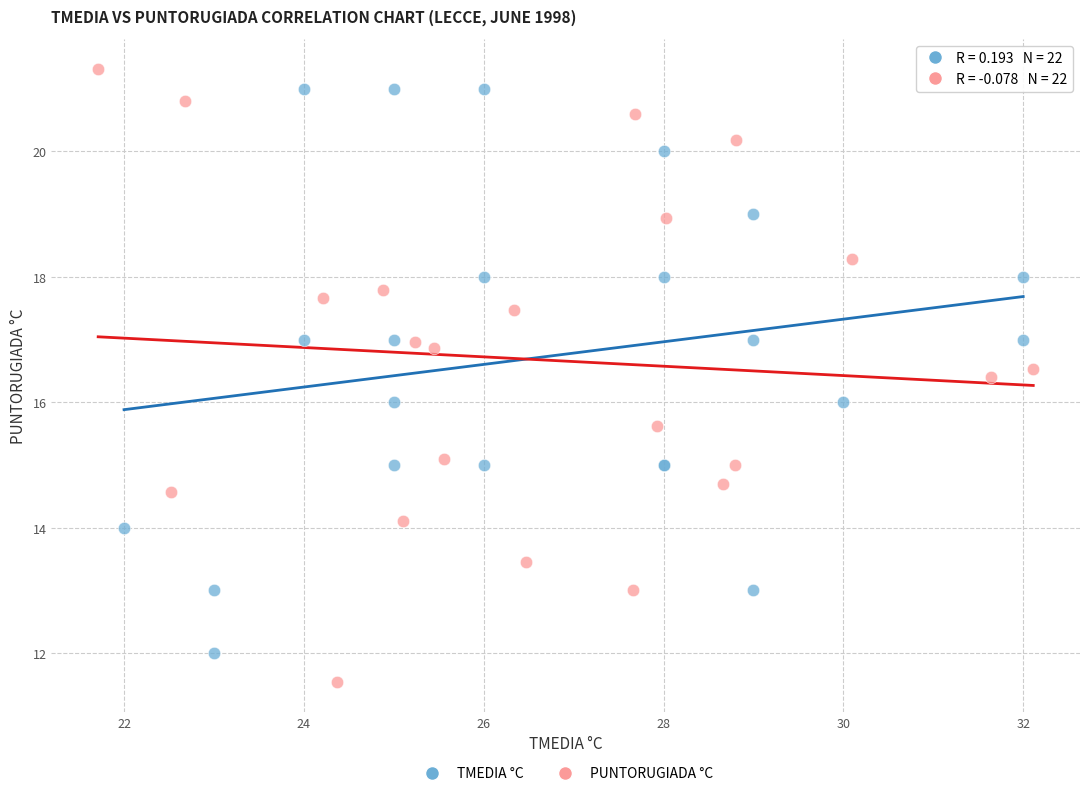

What are all the series names shown in the legend?

TMEDIA °C, PUNTORUGIADA °C